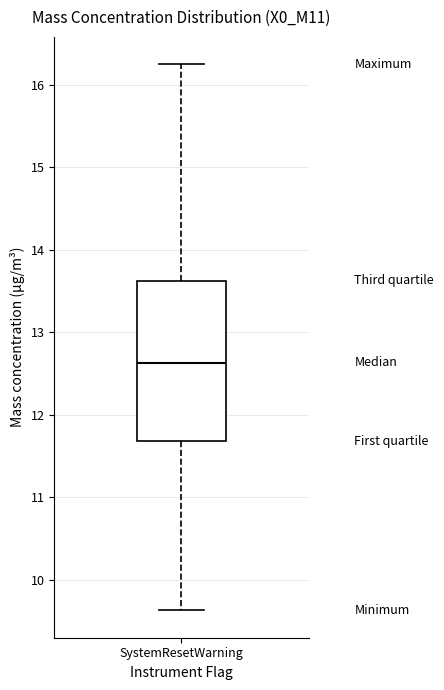

Where does the upper whisker of the box for SystemResetWarning end on the y-axis? The values are not printed on the chart, so give them approximately, as read against the axis.

16.3